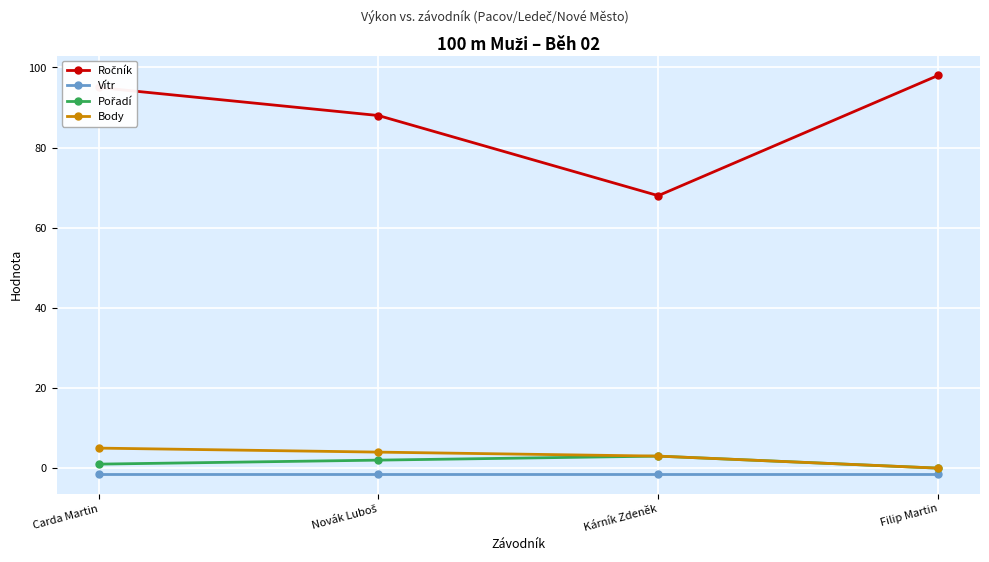

What is the highest value of the Body series?

5.0